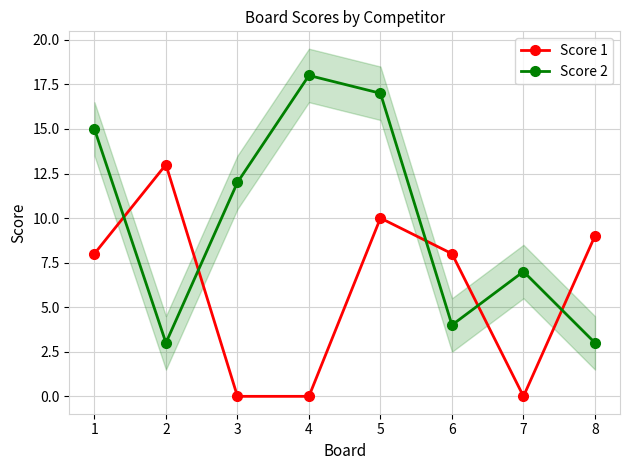

At which category does Score 2 reach its first local valley?

2